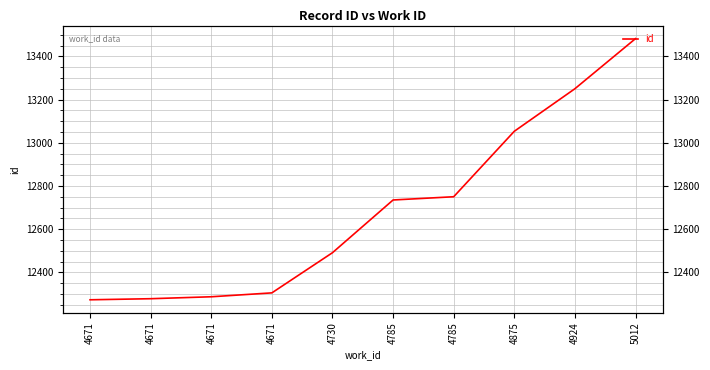

At which label does the data first exceed 12735?

4785